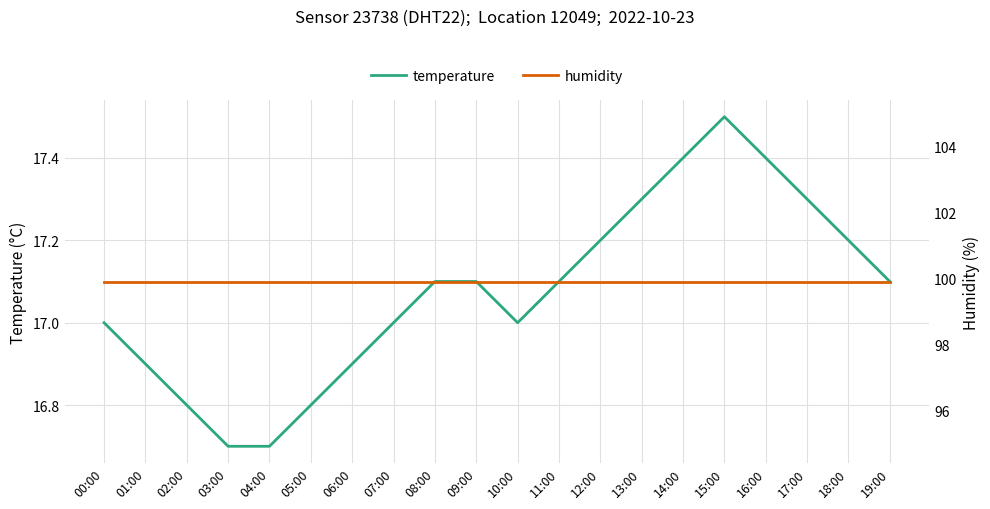

Rank the series by their maximum value, from lowest to highest.

temperature, humidity